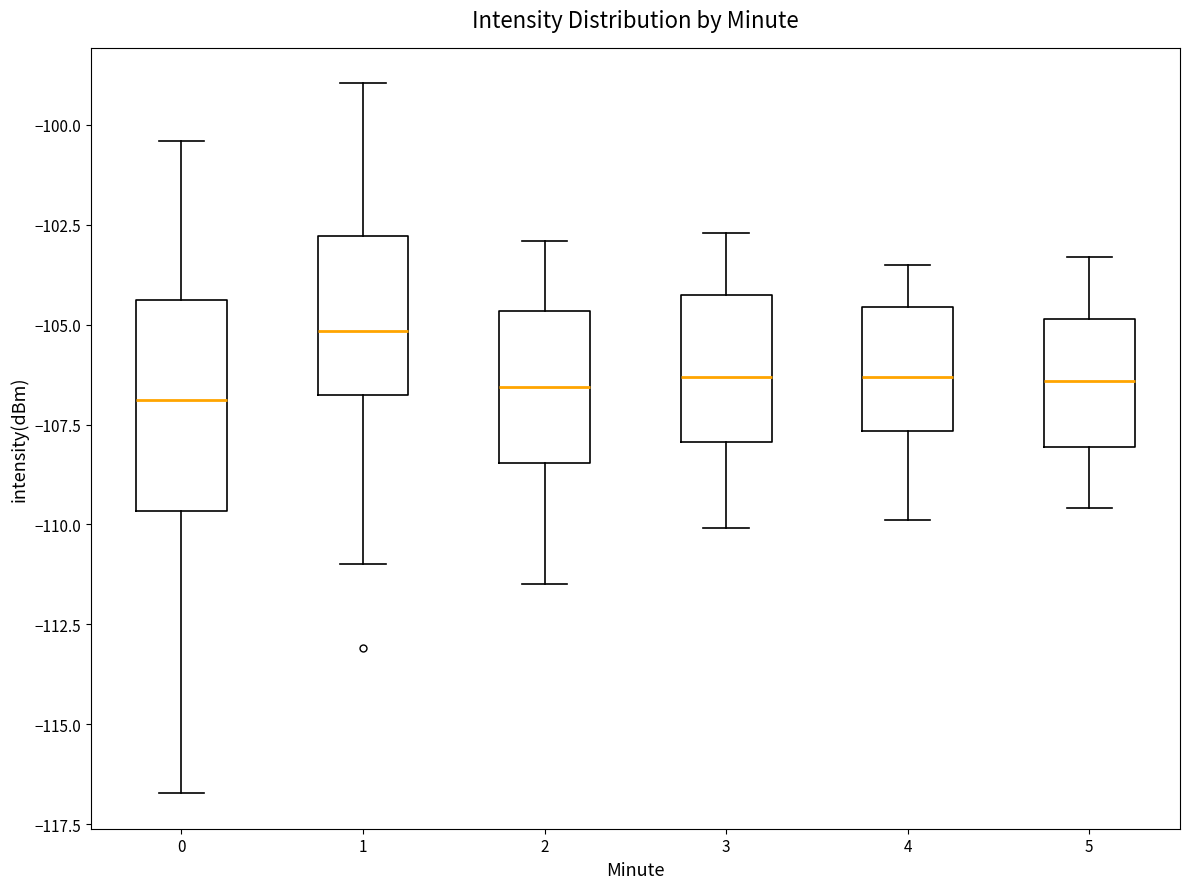

Reading left to right, transcribe this box plot: for each box, give where its median line is, the range the box spans, and where its two whiskers end, as read against the y-axis. The values are not printed on the chart, so give them approximately, as read against the axis.

0: median -107.0, box -109.5 to -104.5, whiskers -116.5 to -100.5
1: median -105.0, box -107.0 to -103.0, whiskers -111.0 to -99.0
2: median -106.5, box -108.5 to -104.5, whiskers -111.5 to -103.0
3: median -106.5, box -108.0 to -104.0, whiskers -110.0 to -102.5
4: median -106.5, box -107.5 to -104.5, whiskers -110.0 to -103.5
5: median -106.5, box -108.0 to -105.0, whiskers -109.5 to -103.5